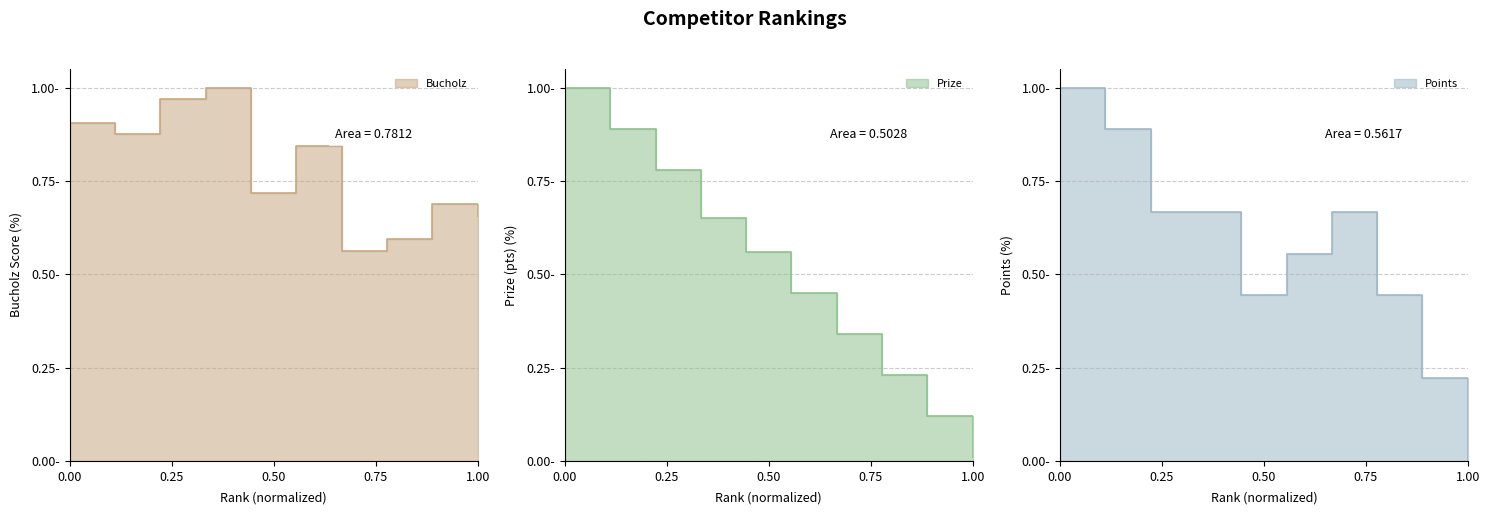

Reading right to left, list all the values displayed in this chart.

Bucholz: 0.7	0.7	0.6	0.6	0.8	0.7	1.0	1.0	0.9	0.9
Prize: 0.0	0.1	0.2	0.3	0.5	0.6	0.7	0.8	0.9	1.0
Points: 0.0	0.2	0.4	0.7	0.6	0.4	0.7	0.7	0.9	1.0